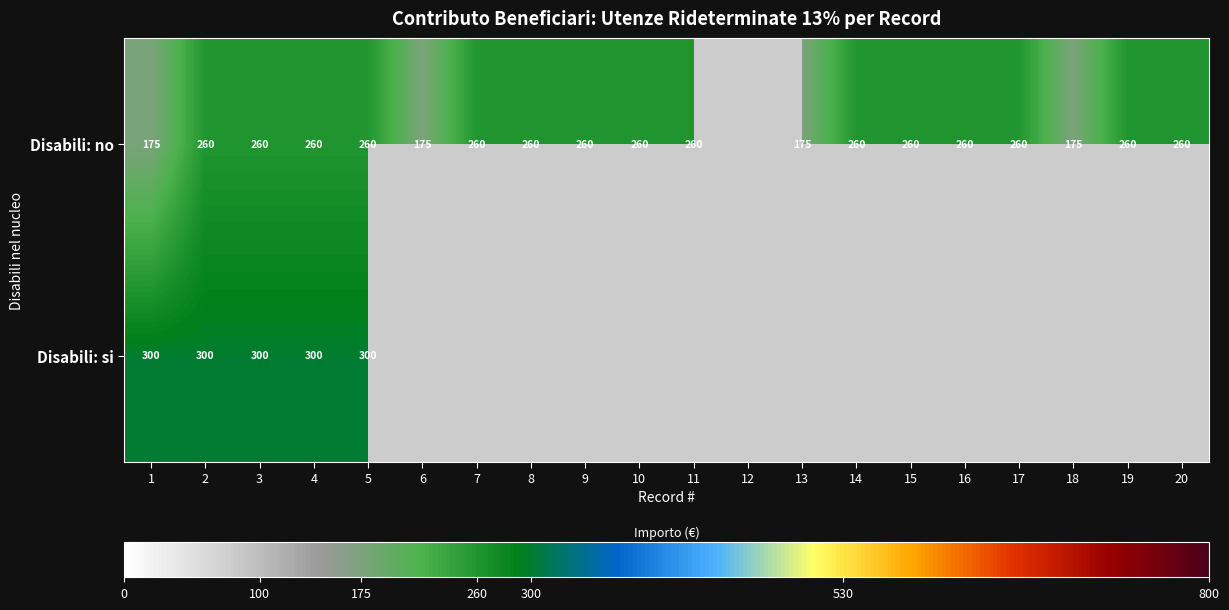

What is the sum of the Disabili: no values at 5 and 7?

520